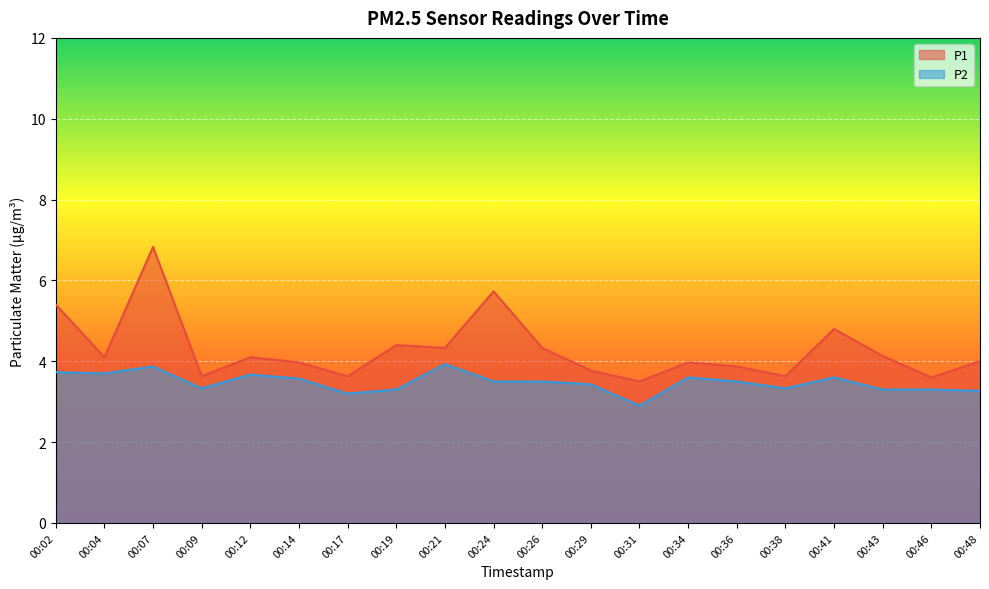

What is the sum of the P1 values at 00:07 and 00:19?

11.2